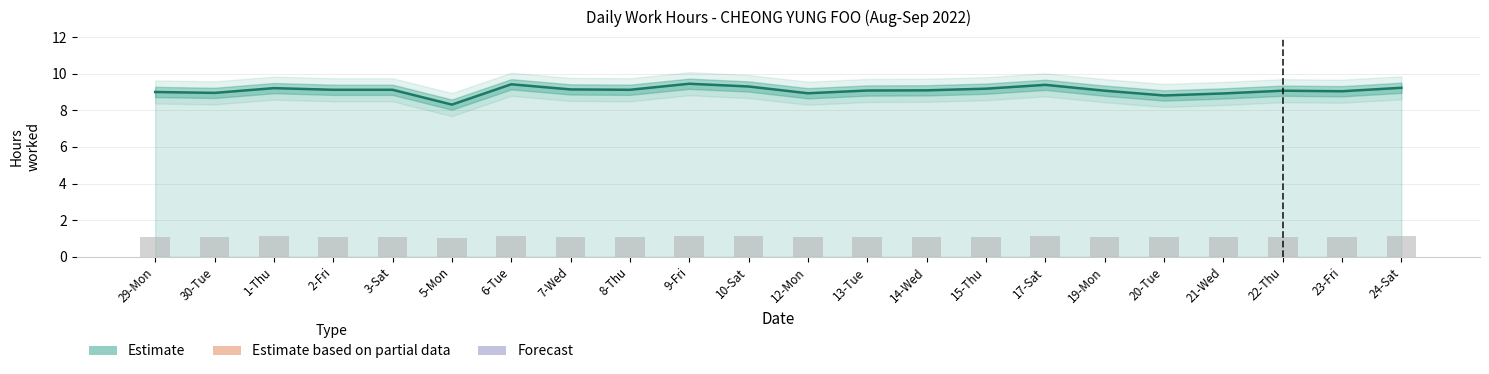

What is the maximum value shown in the chart?

9.4